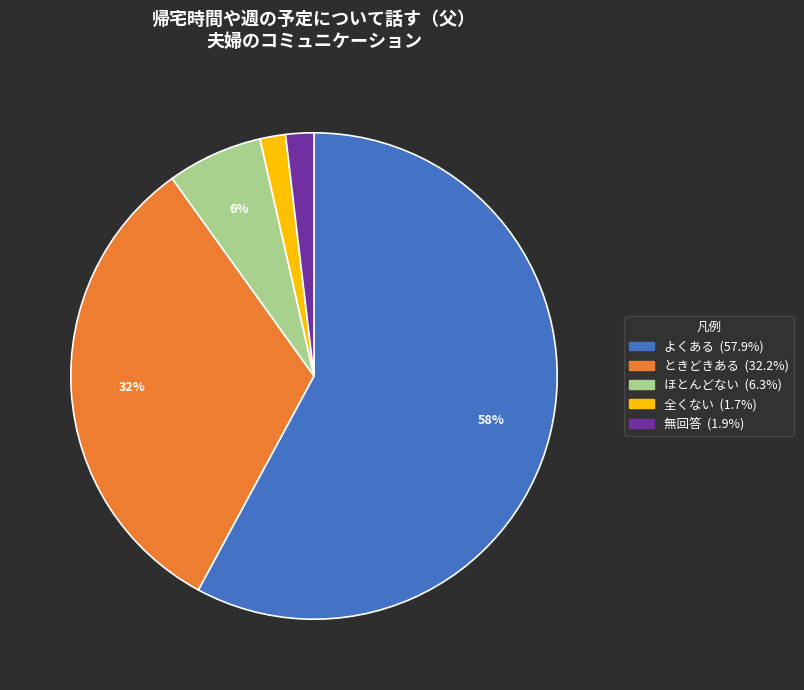

Which category has the biggest portion of the pie?

よくある